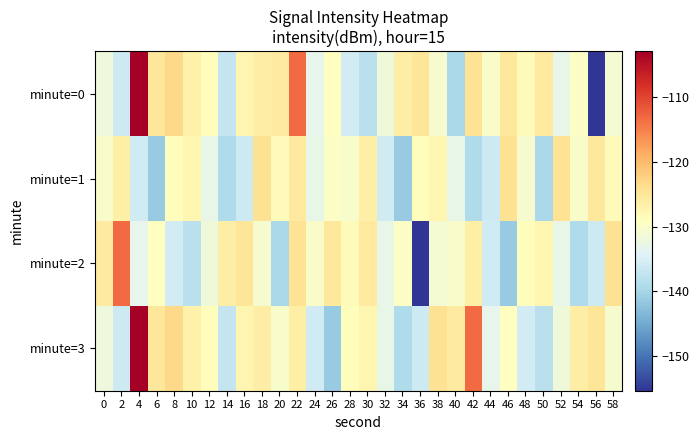

Which series has the widest spread of values?

minute=0